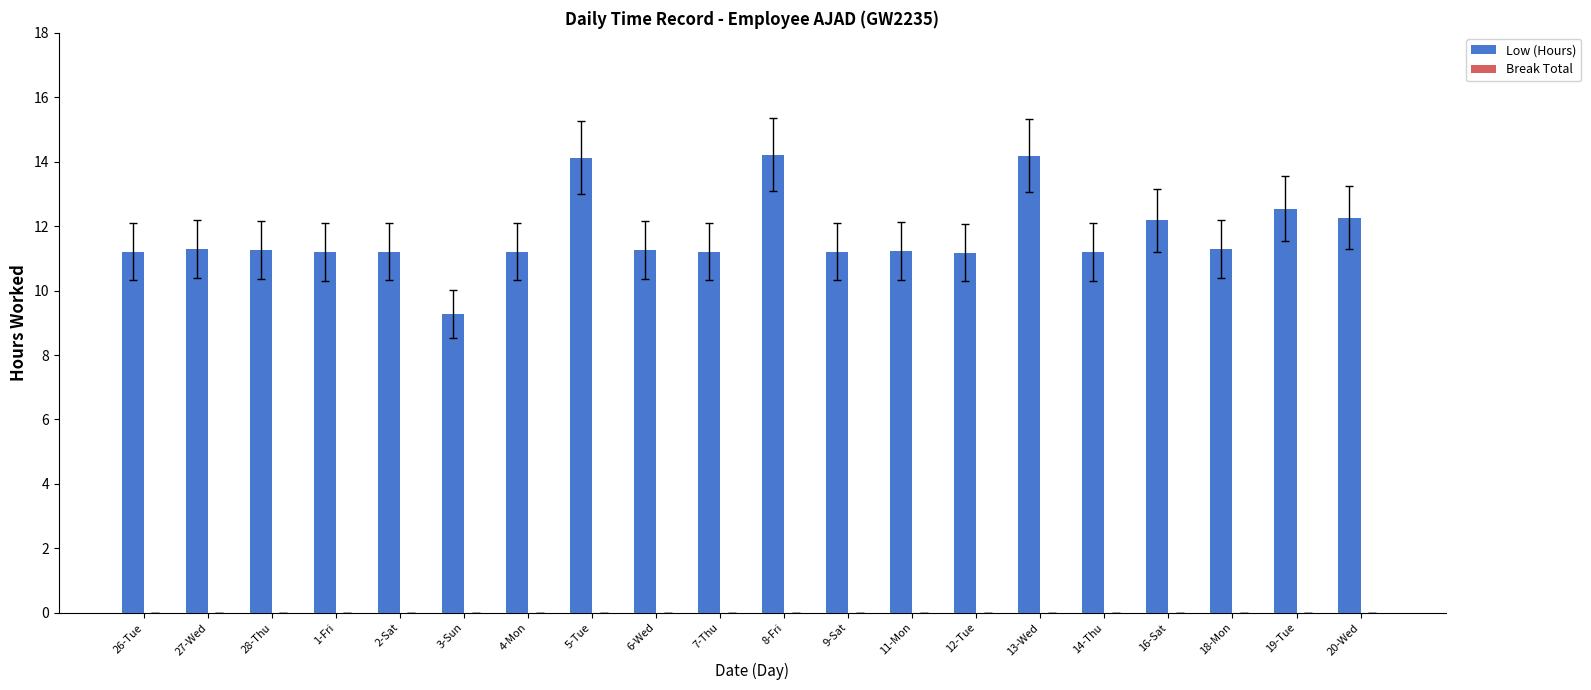

What is the label of the 5th bar from the right?

14-Thu